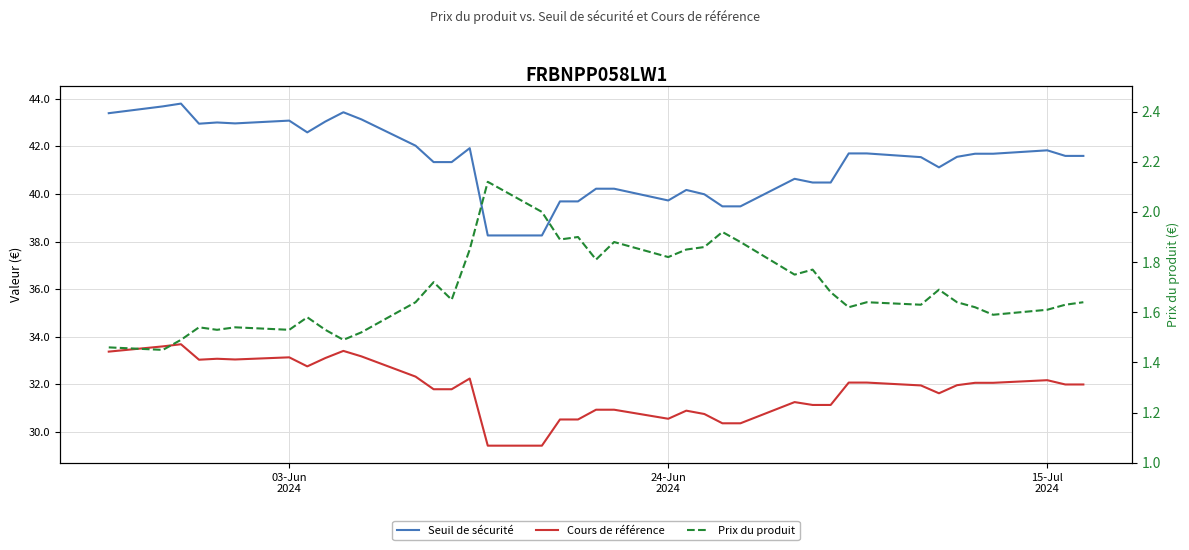

Rank the series by their maximum value, from lowest to highest.

Prix du produit, Cours de référence, Seuil de sécurité